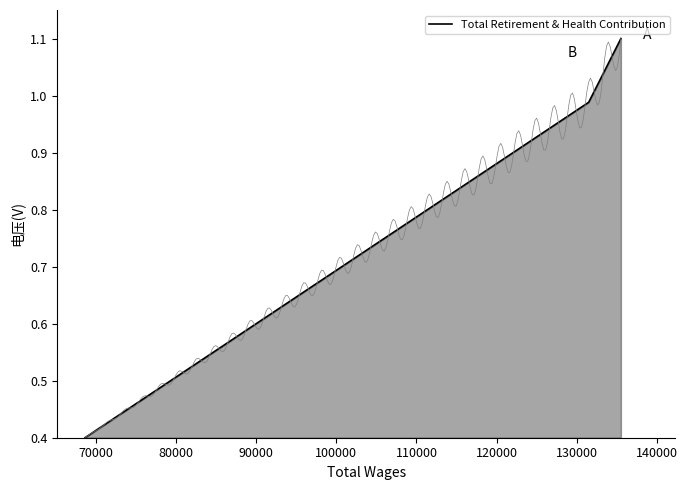

What is the sum of all values?

2.5